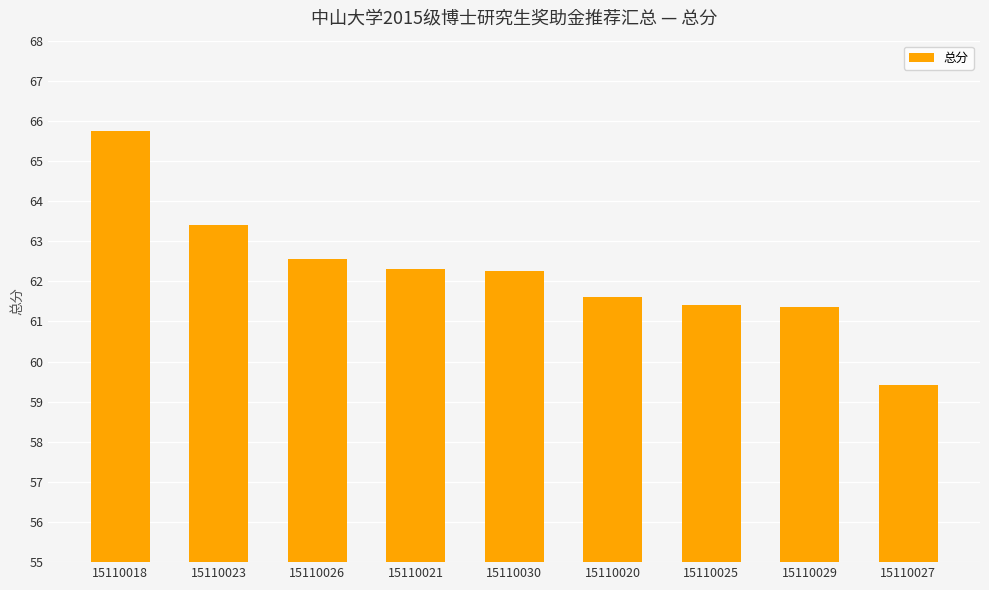

What is the approximate value at 15110026?

62.6